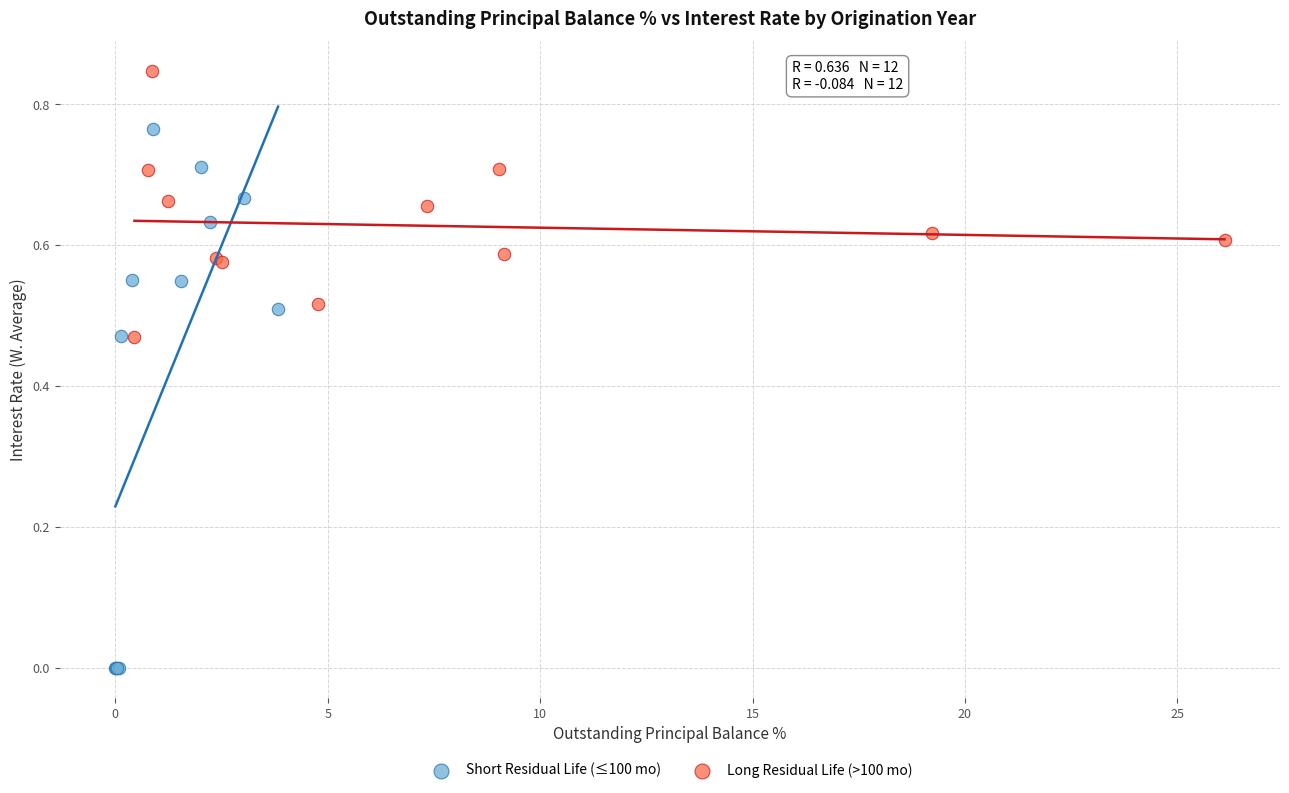

Which series contains the lowest Y value?

Short Residual Life (≤100 mo)